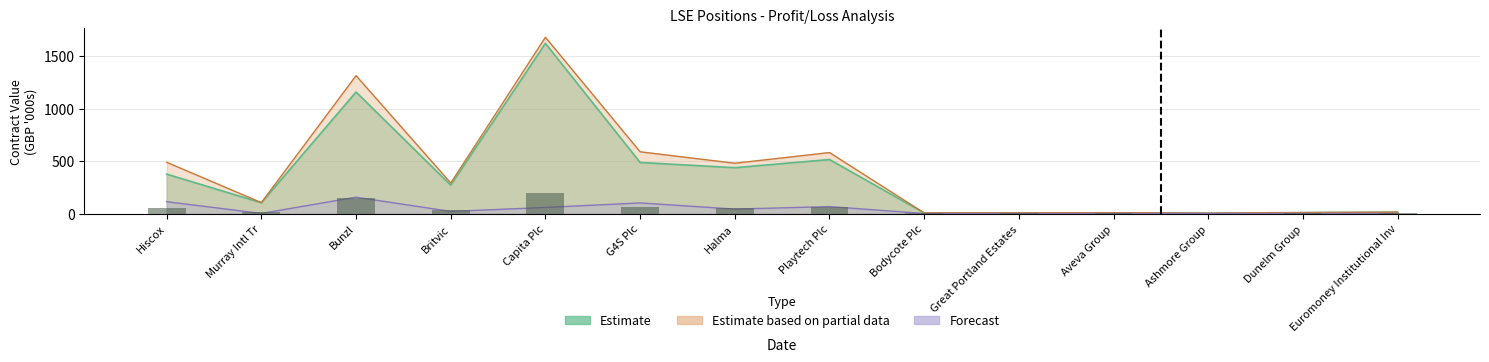

What value does the Forecast series have at Euromoney Institutional Inv?

0.3